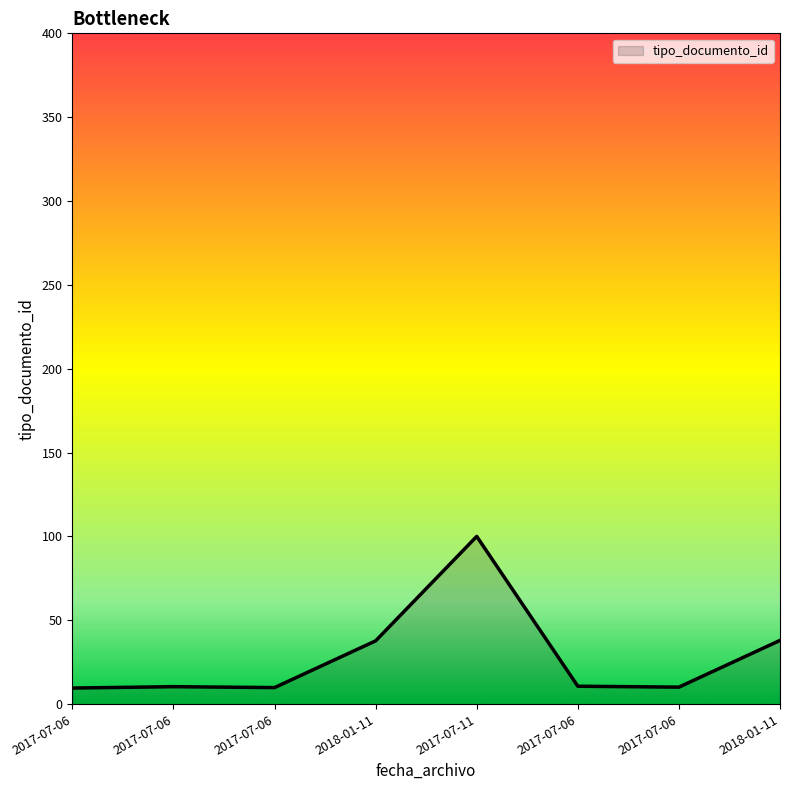

Where is the first local maximum?

2017-07-06